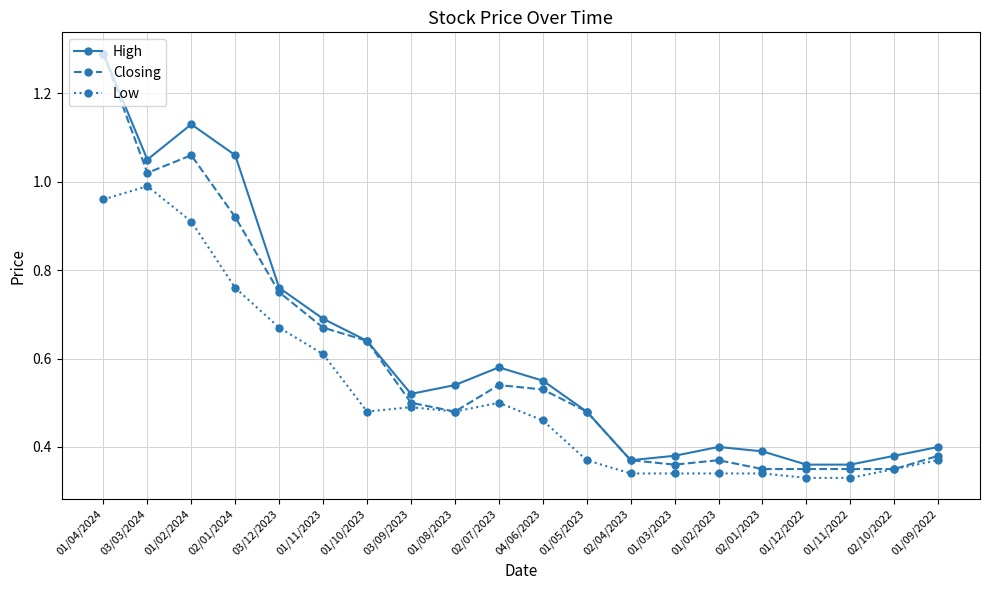

Which category has the highest value across all series?

01/04/2024